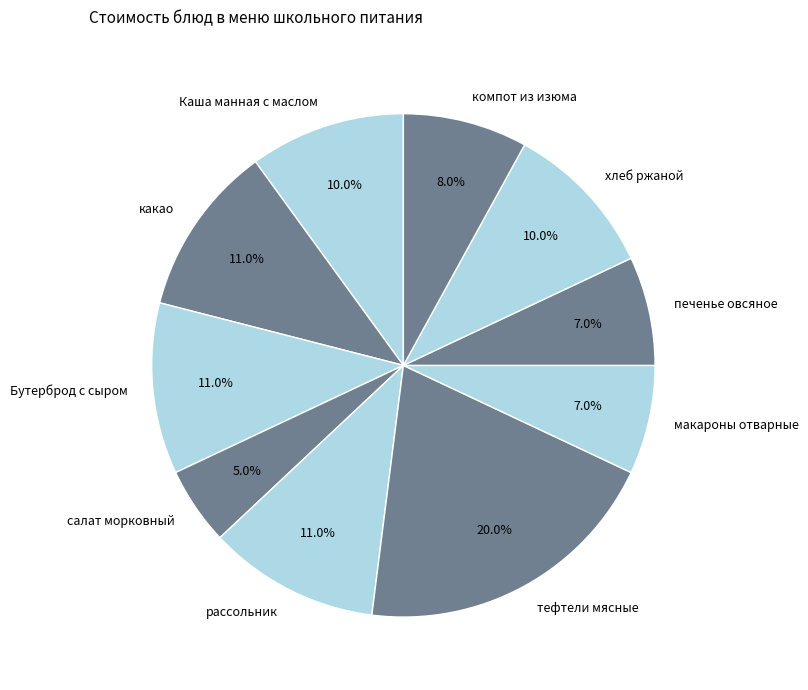

Count the number of slices in the pie.

10